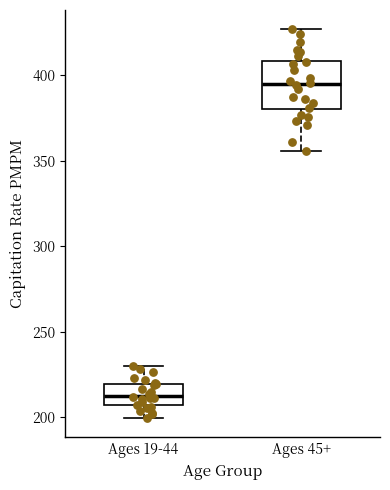

Where does the median line of the box for Ages 45+ sit on the y-axis? The values are not printed on the chart, so give them approximately, as read against the axis.

395